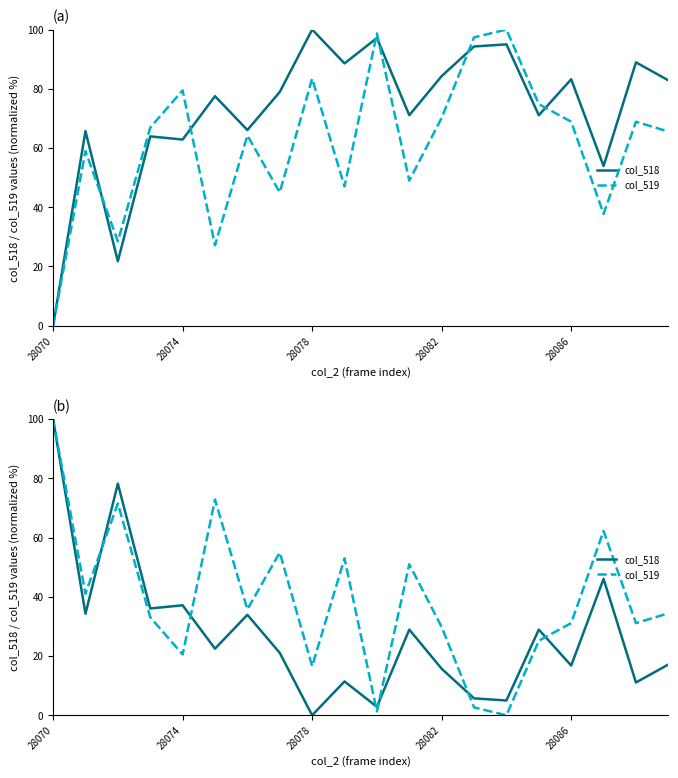

What is the highest value of the col_519 series?

100.0